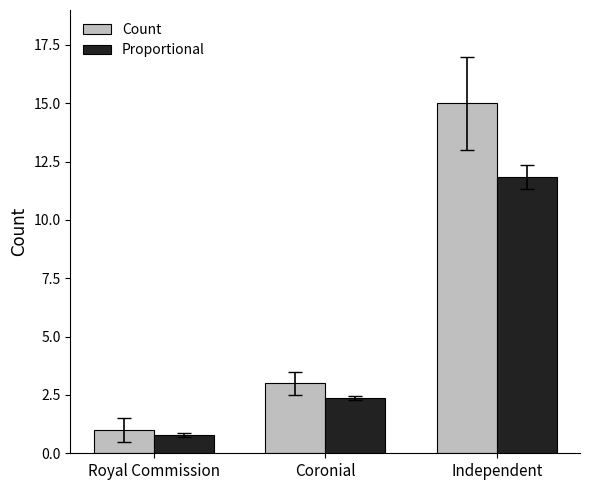

Reading left to right, what are all the values shown in this chart?

Count: 1.0	3.0	15.0
Proportional: 0.8	2.4	11.8